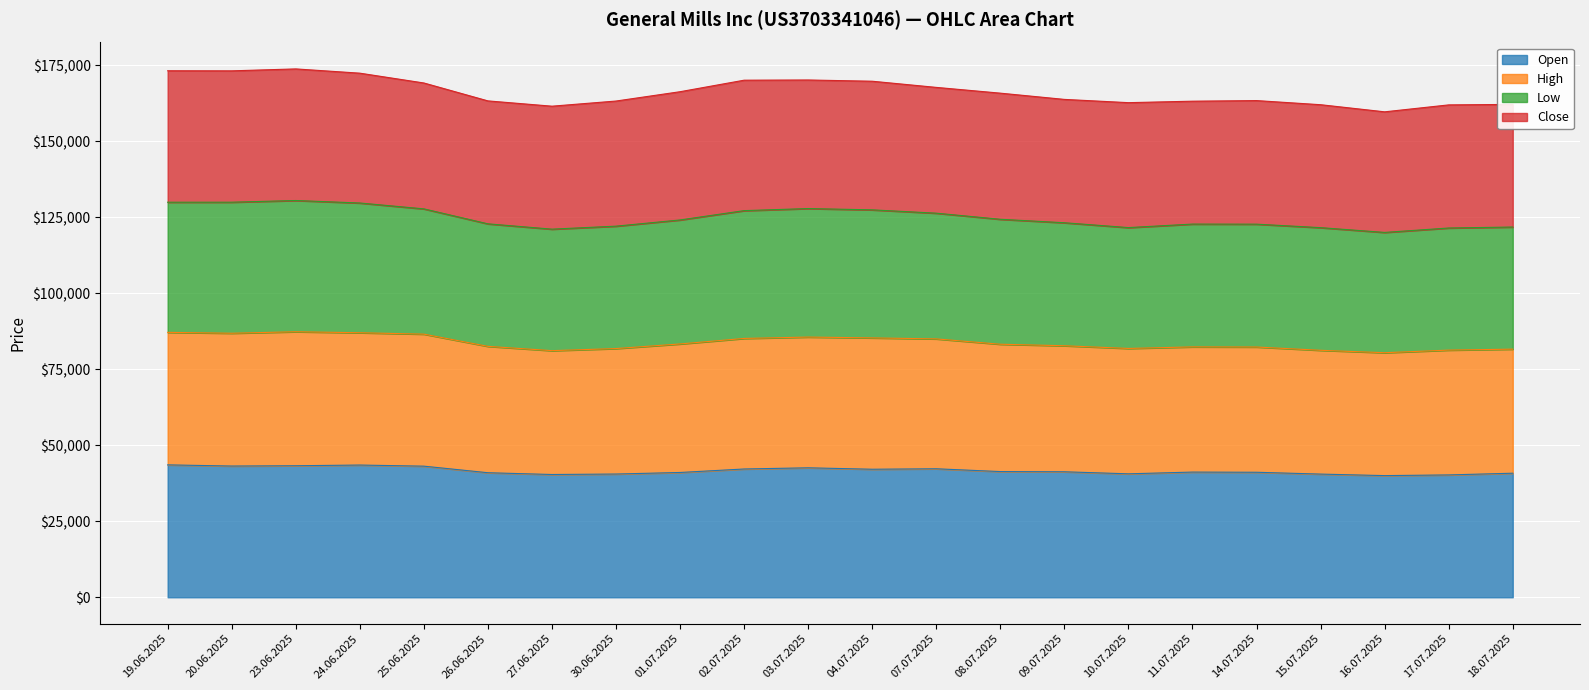

What is the sum of all Open values?

916013